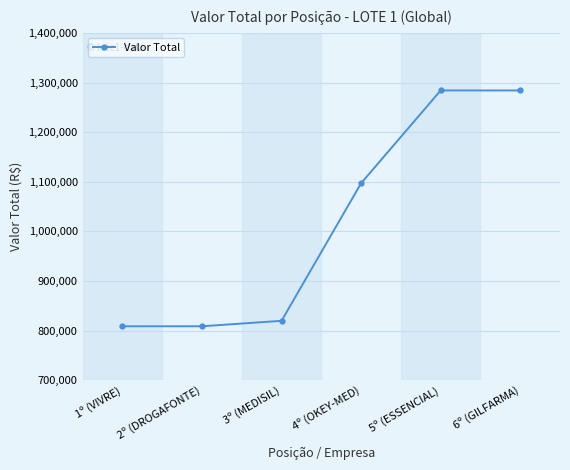

Between 2º (DROGAFONTE) and 4º (OKEY-MED), which is larger?

4º (OKEY-MED)